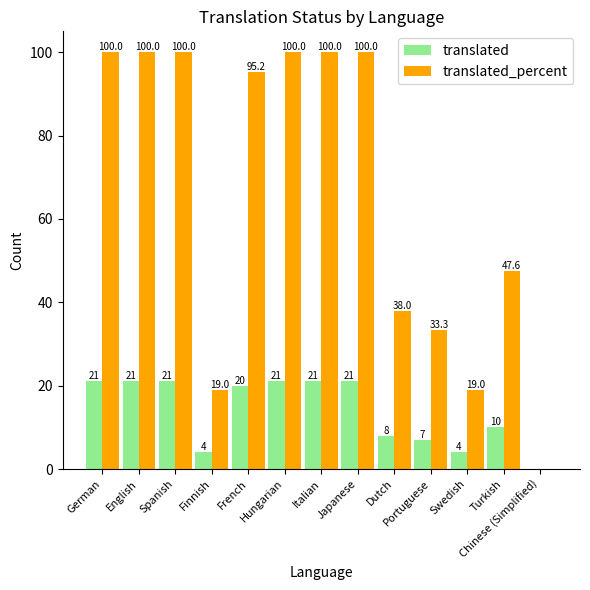

Which series changed the most between Italian and Turkish?

translated_percent